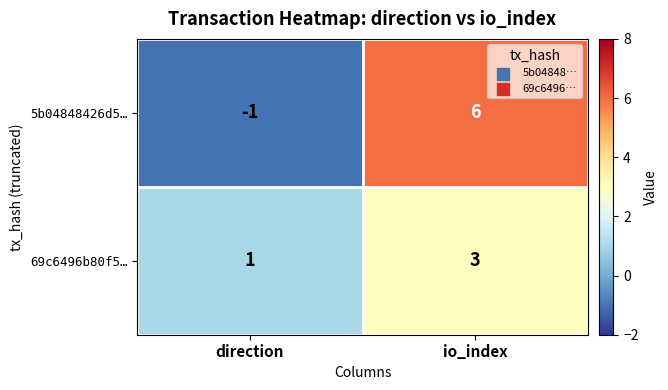

What is the smallest value displayed?

-1